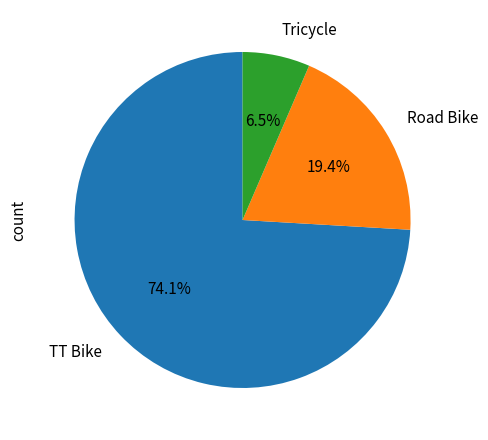

To the nearest percent, what portion does Road Bike represent?

19%